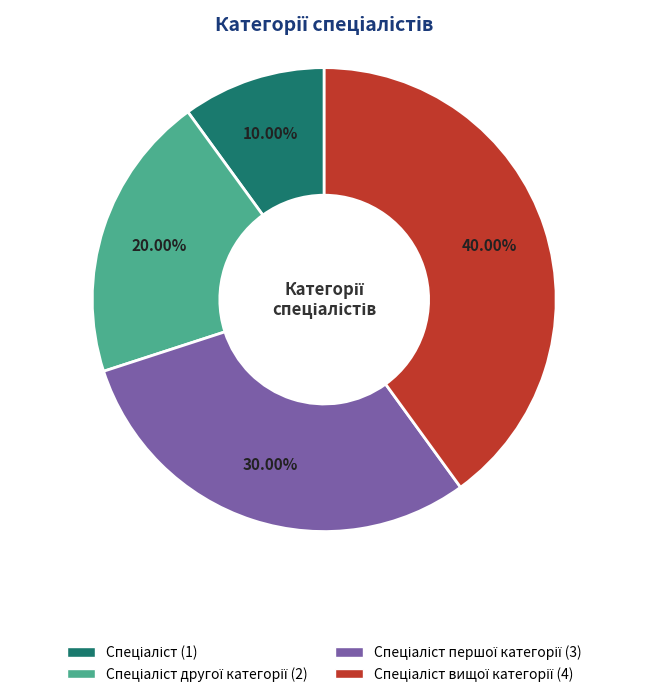

Does any single category account for the majority?

No